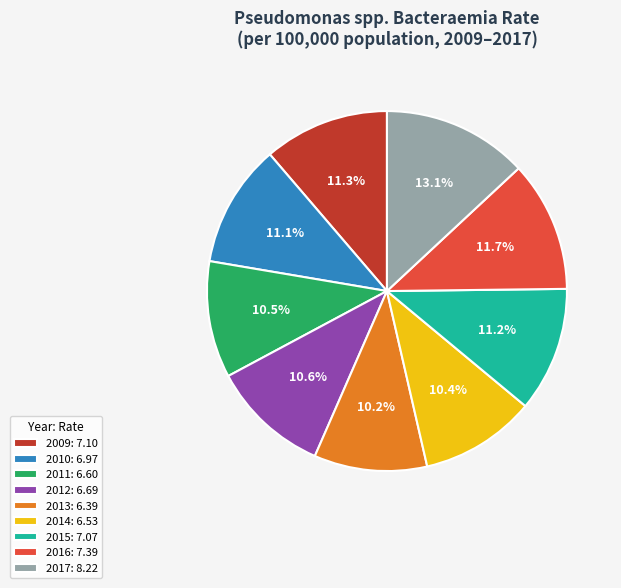

The 2012 slice represents 5% of the pie. True or false?

False